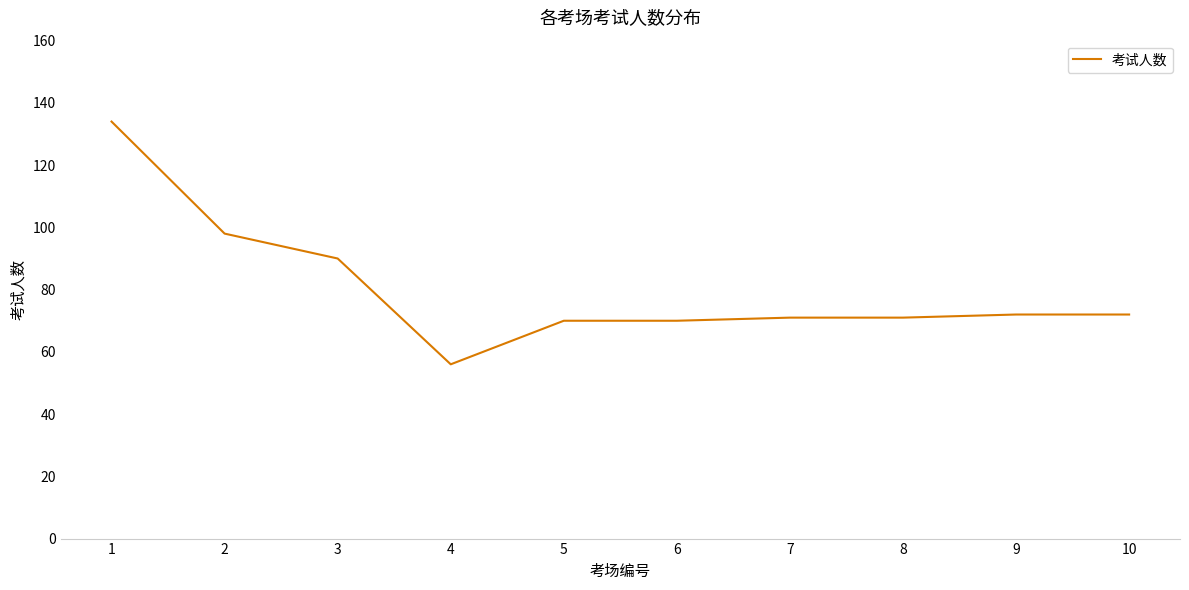

Reading right to left, transcribe all the data shown in this chart.

72	72	71	71	70	70	56	90	98	134